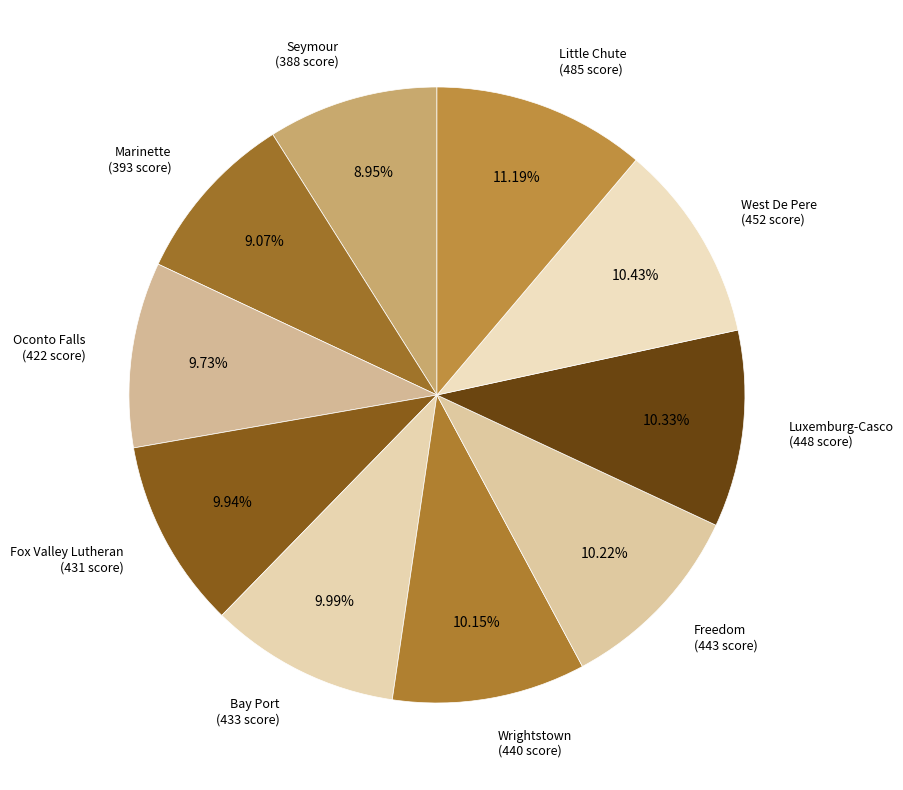

What percentage is the Fox Valley Lutheran slice, to the nearest percent?

10%